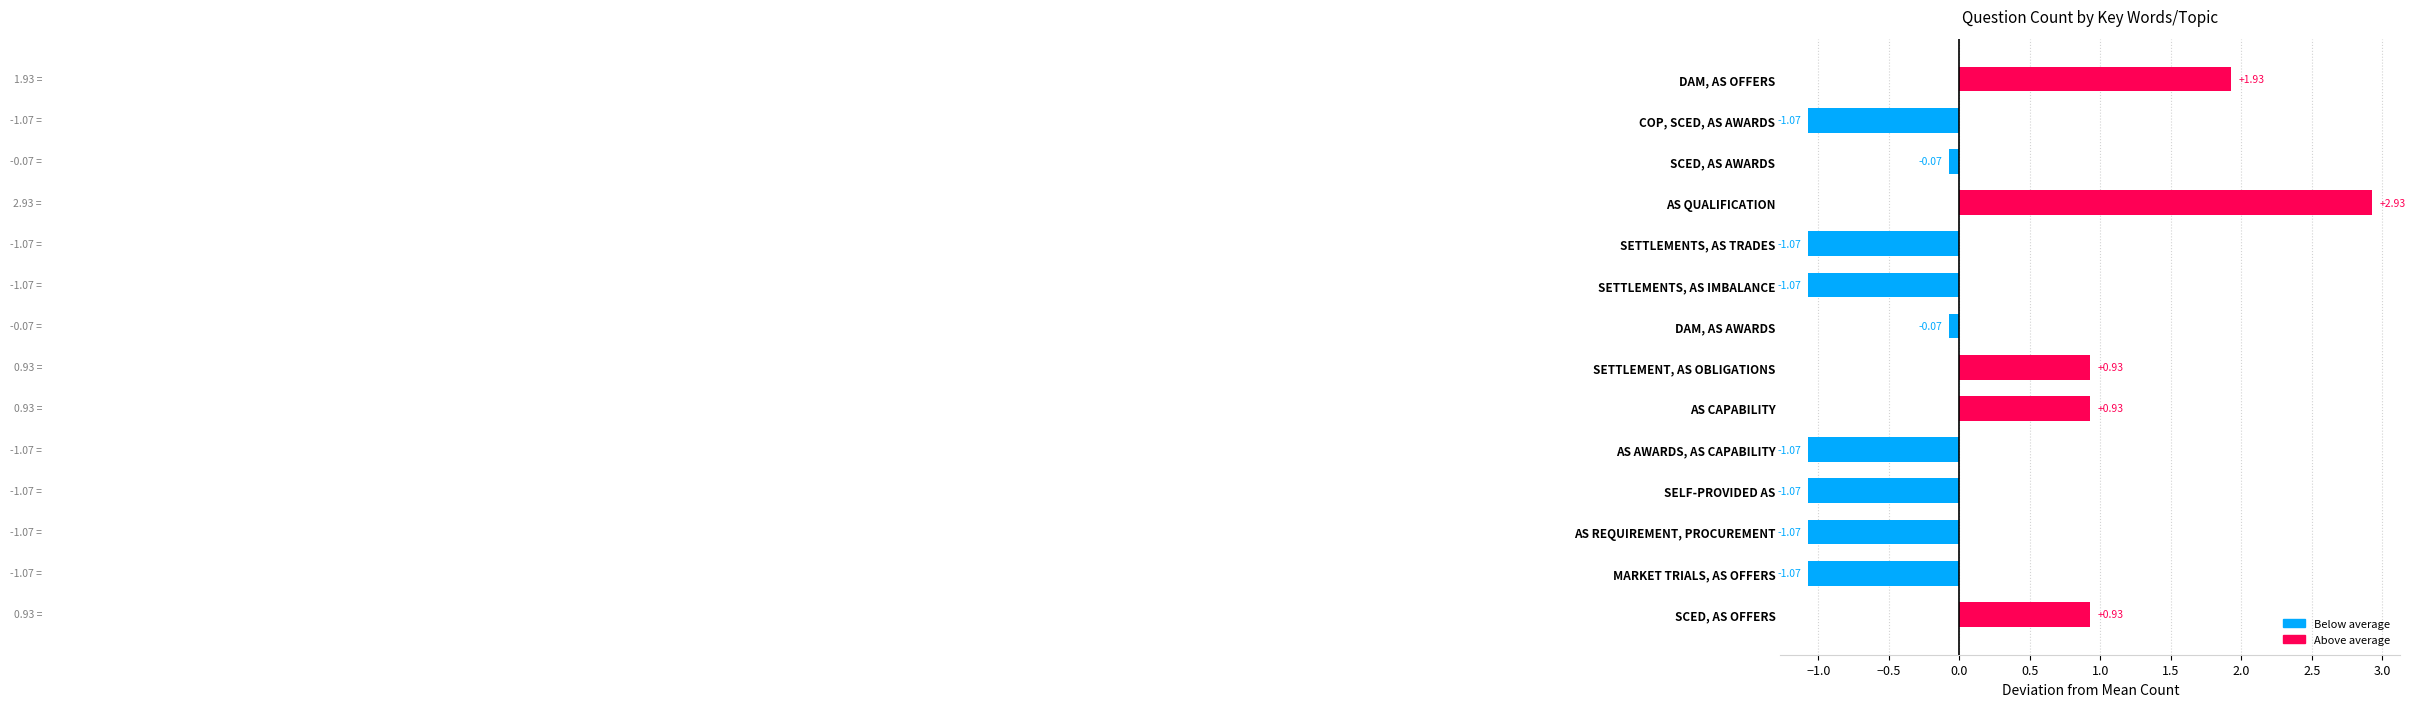

What is the difference between the second highest and second lowest values?

3.0